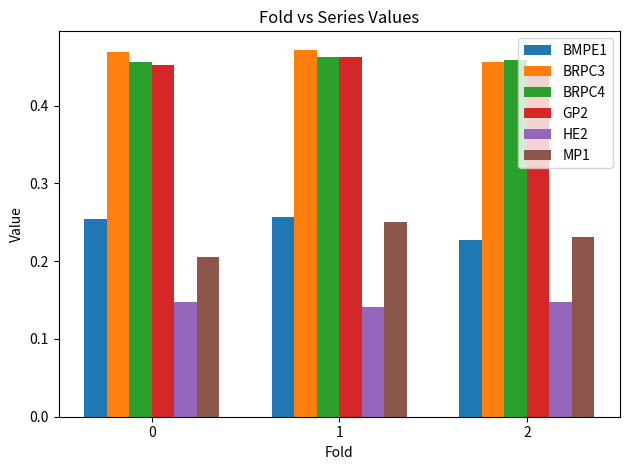

Count the GP2 values in the range 0 to 1.

3